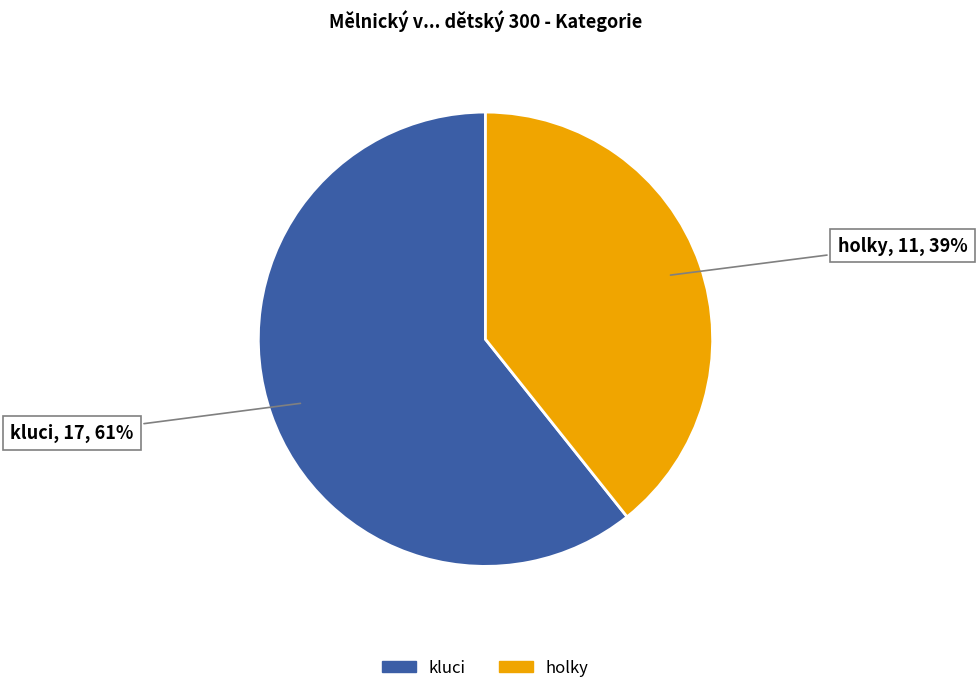

Is the sum of holky and kluci greater than half?

Yes